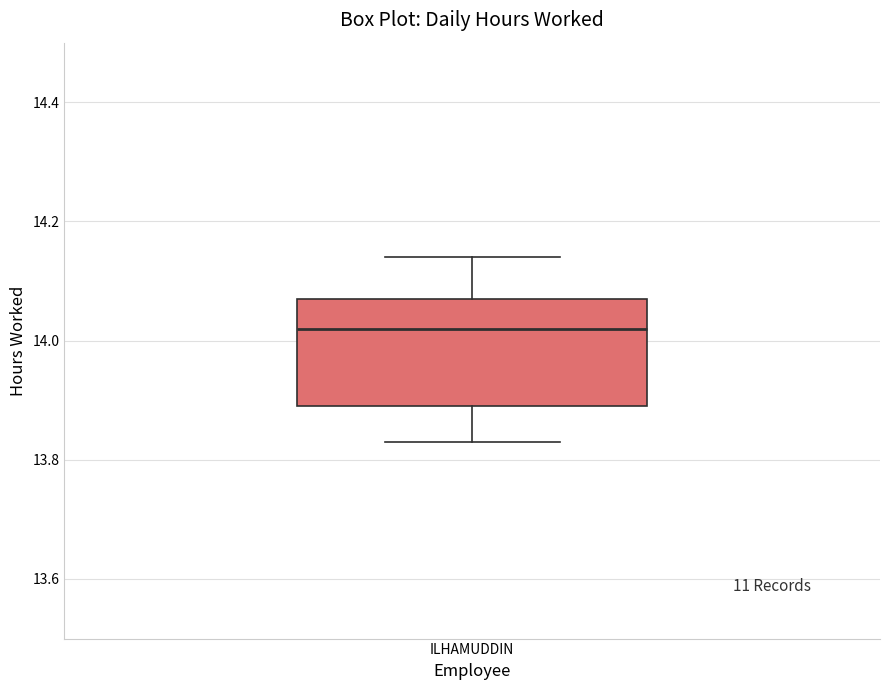

Where is the lower edge of the box for ILHAMUDDIN on the y-axis? The values are not printed on the chart, so give them approximately, as read against the axis.

13.90